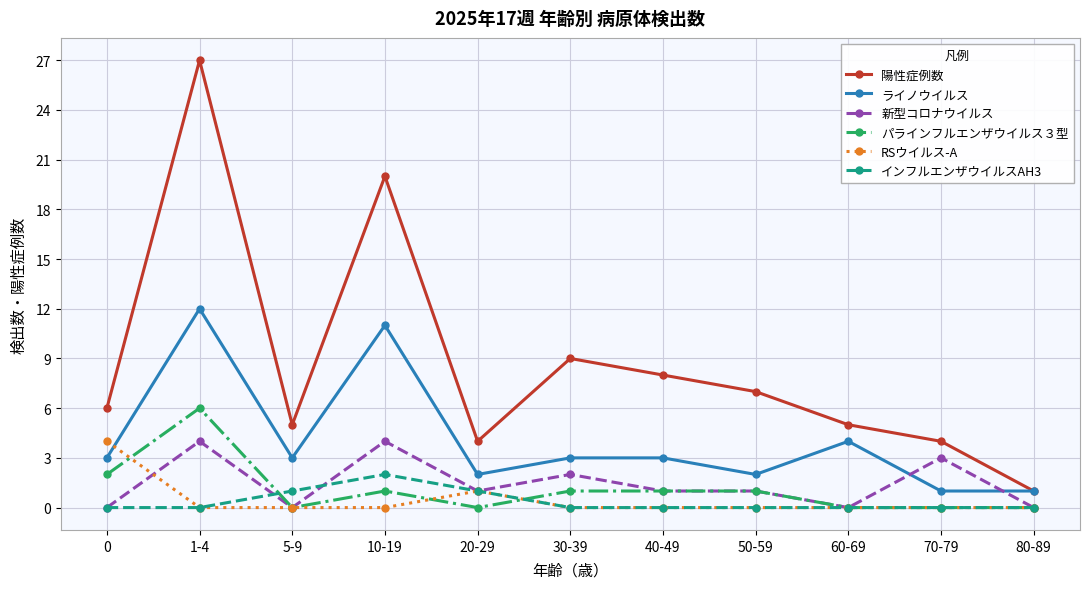

Which series has the largest range (max minus min)?

陽性症例数